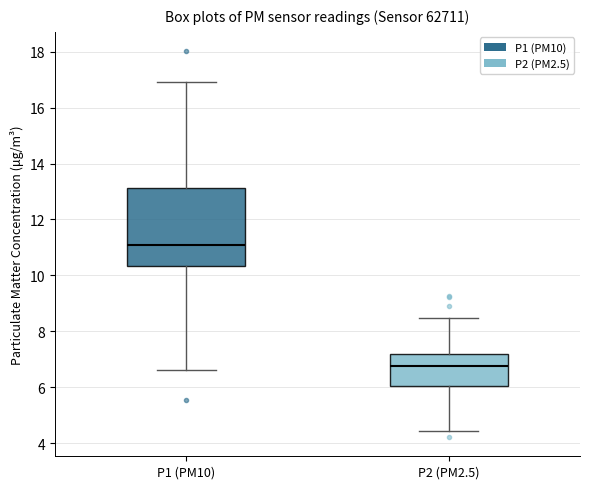

Reading left to right, transcribe this box plot: for each box, give where its median line is, the range the box spans, and where its two whiskers end, as read against the y-axis. The values are not printed on the chart, so give them approximately, as read against the axis.

P1 (PM10): median 11.0, box 10.4 to 13.2, whiskers 6.6 to 17.0
P2 (PM2.5): median 6.8, box 6.0 to 7.2, whiskers 4.4 to 8.4